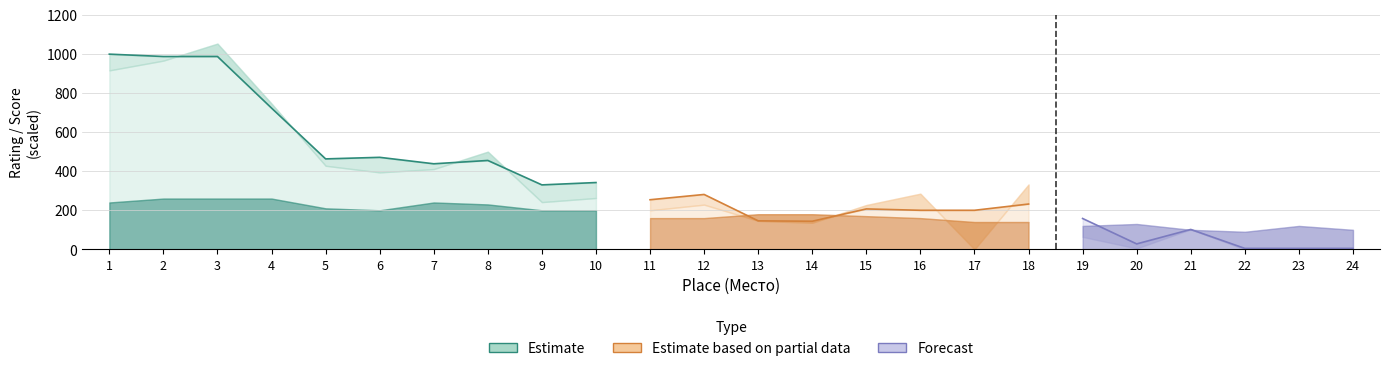

The Бухг series shows 5 at 22. True or false?

False